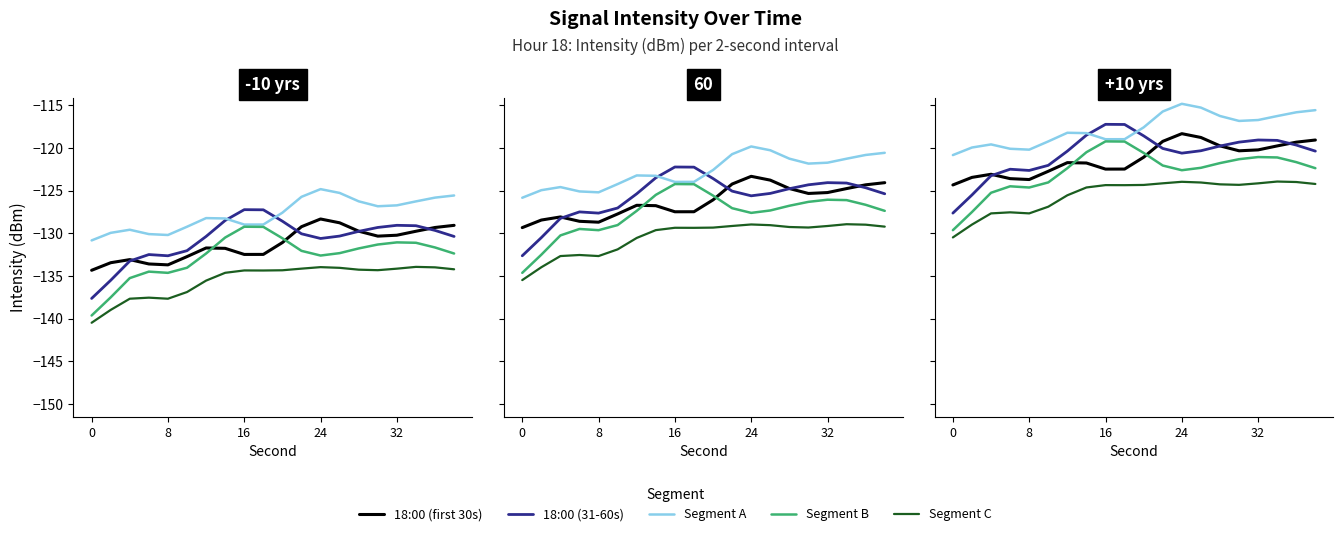

What is the spread (max minus min) of values at 5?

7.7